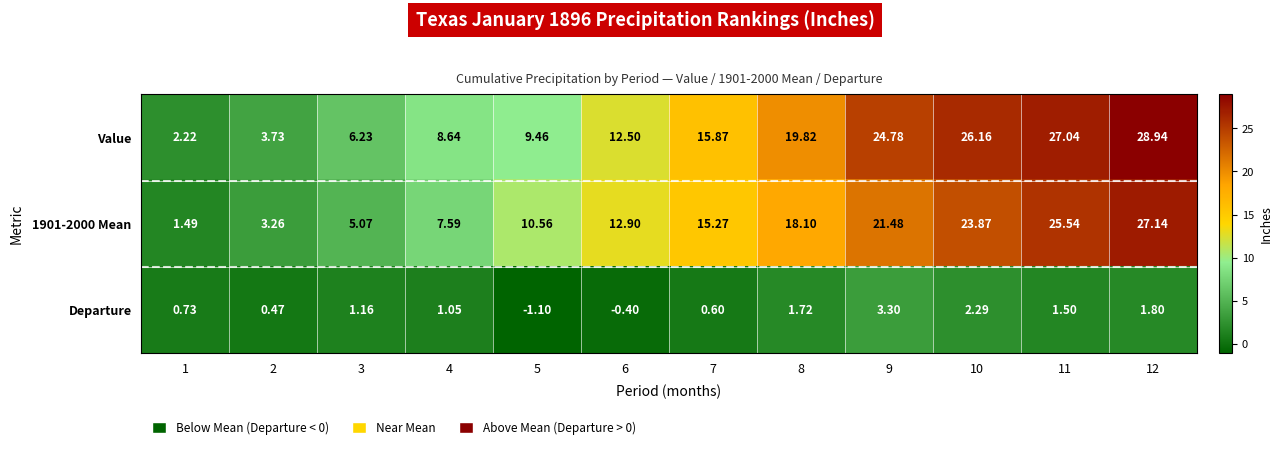

Which series changed the most between 1 and 4?

Value